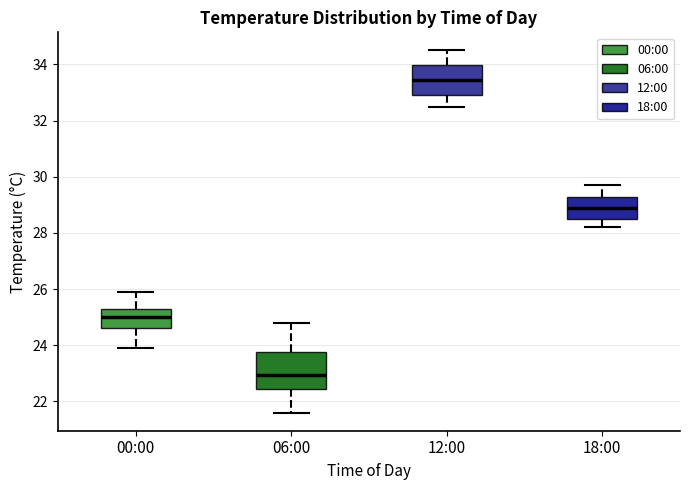

Which box has the lowest median line?

06:00